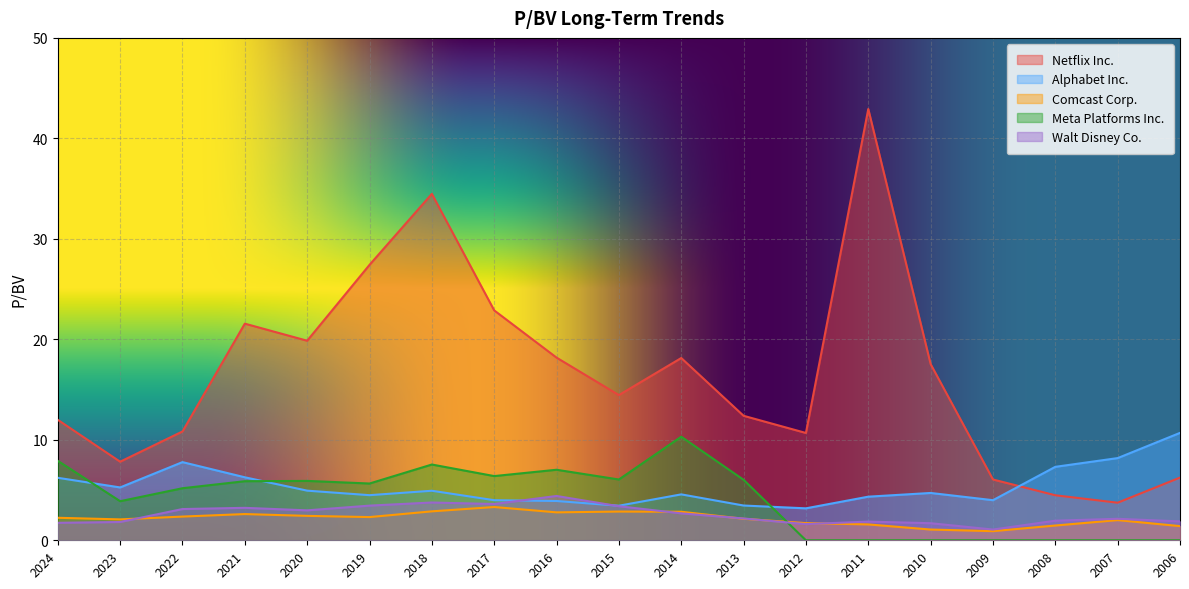

Where is Netflix Inc. nearest to the value 23?

2017